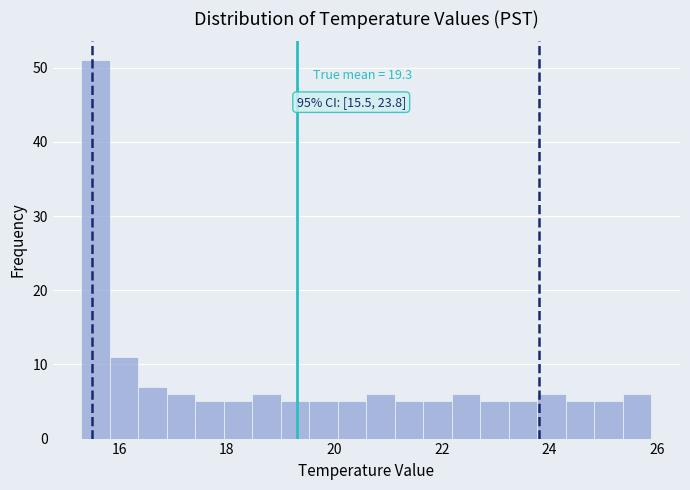

Read against the x-axis, roughly where is the centre of the tallest bar?

15.6